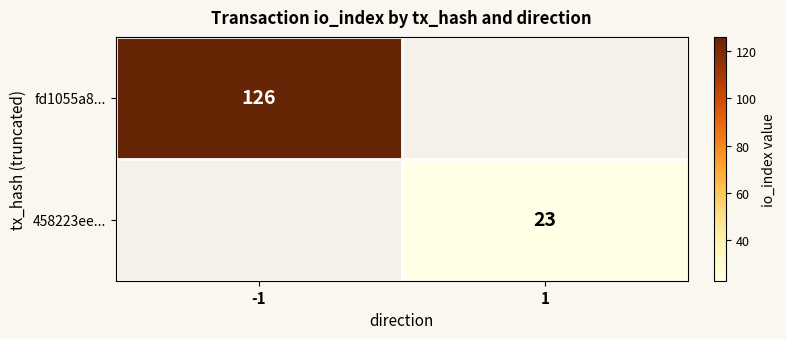

The fd1055a8... series shows 126 at -1. True or false?

True